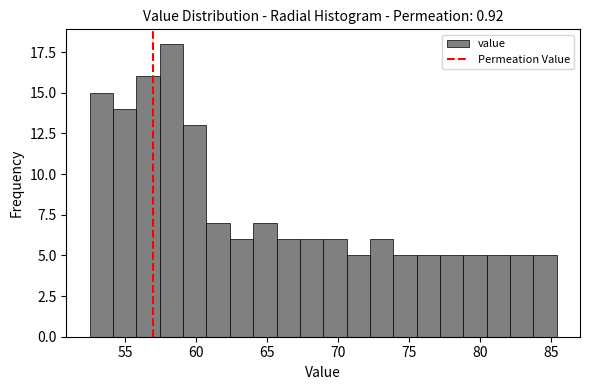

Around what value on the x-axis is the tallest bar? Give the approximate position of its centre, as read against the axis.

58.5